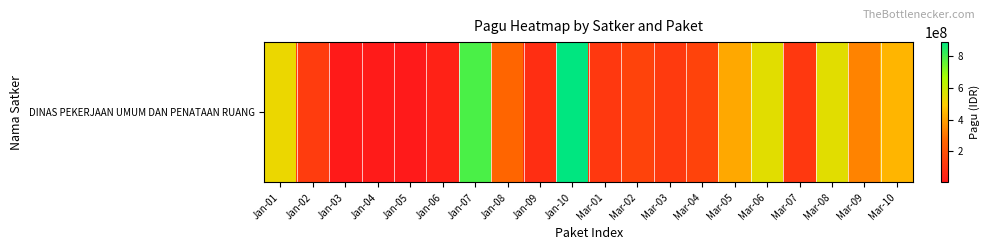

What is the change in value from Mar-02 to Mar-08?

+400000000